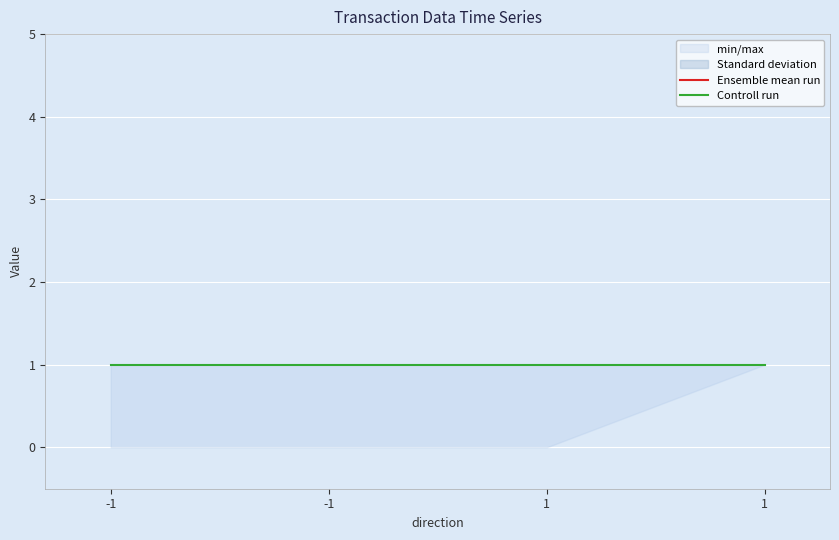

List the labels in order of Ensemble mean run value, largest first.

-1, -1, 1, 1